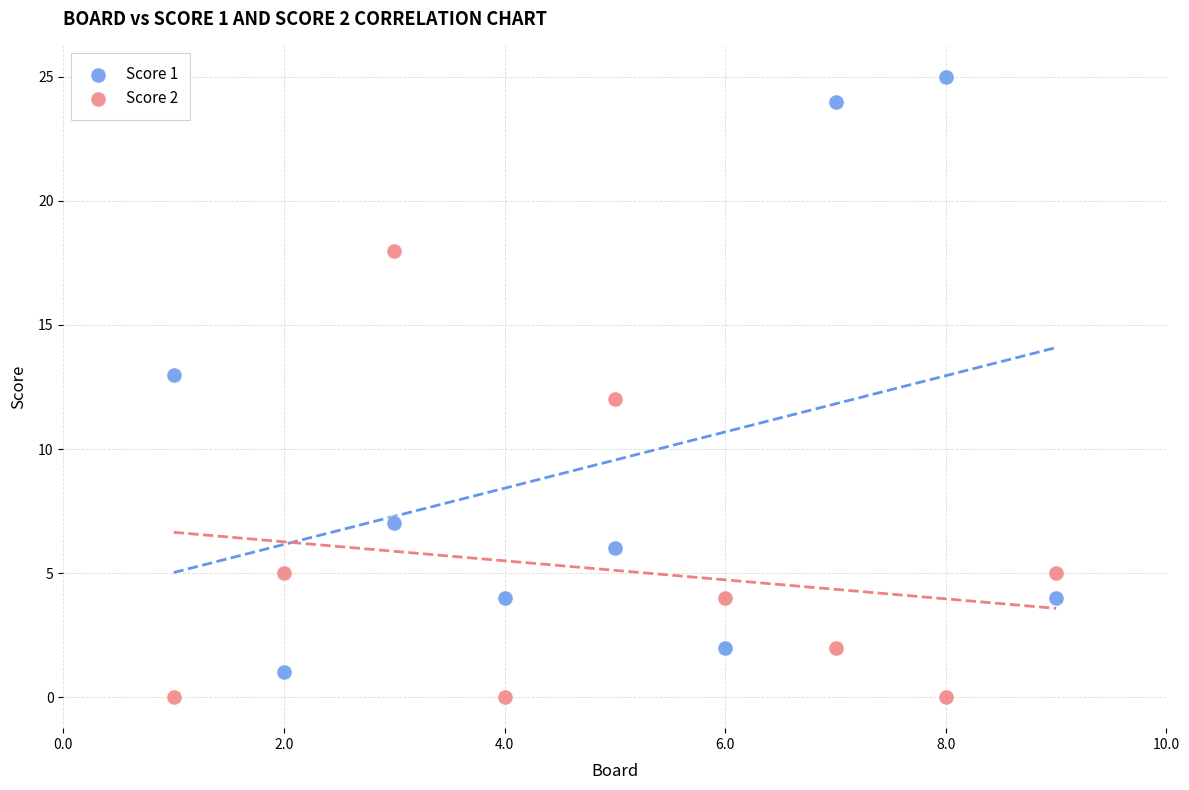

Across all data points, what is the range of X values (max minus min)?

8